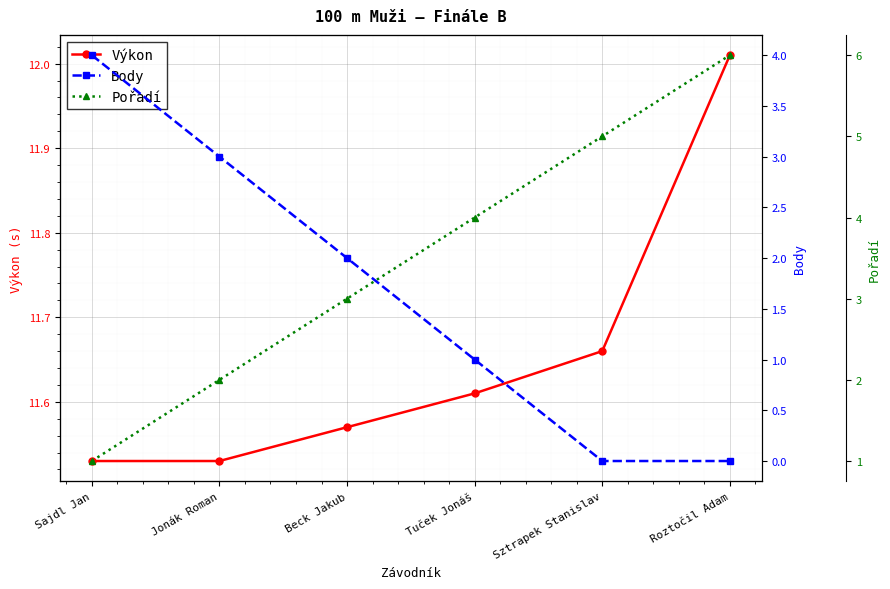

What is the minimum value for Výkon?

11.5